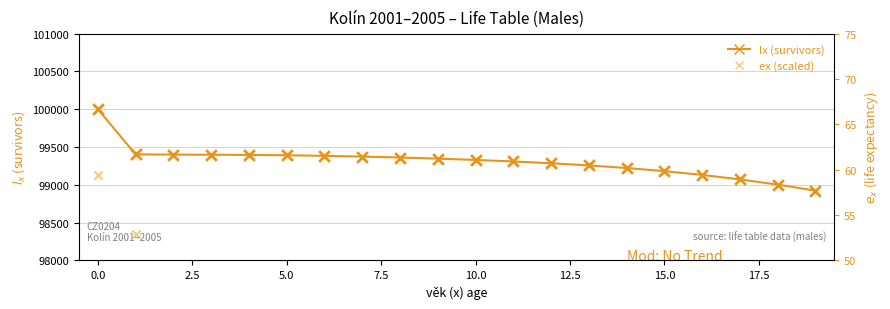

What are all the series names shown in the legend?

lx (survivors), ex (scaled)